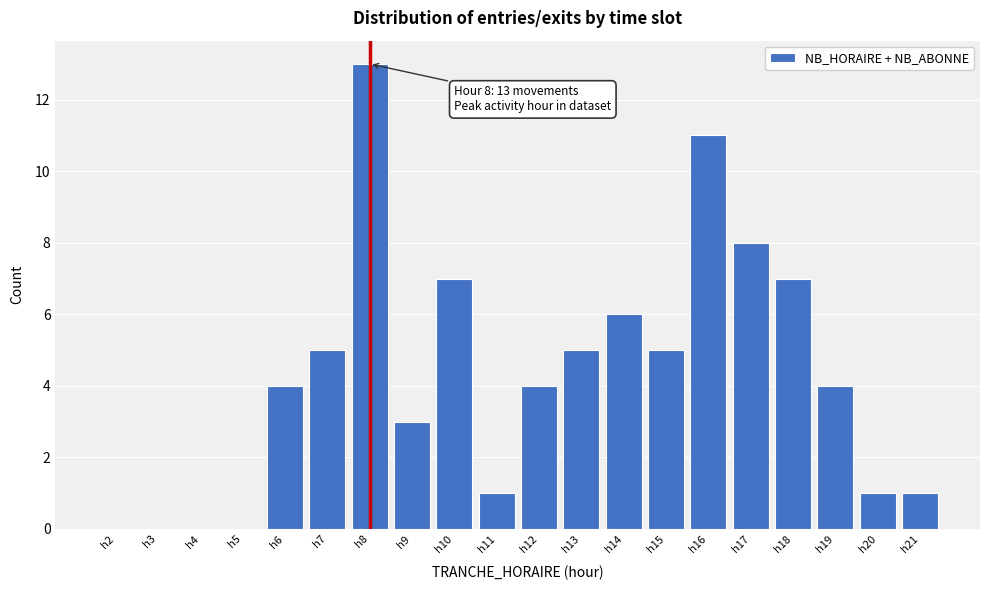

Reading left to right, transcribe all the data shown in this chart.

h2=0	h3=0	h4=0	h5=0	h6=4	h7=5	h8=13	h9=3	h10=7	h11=1	h12=4	h13=5	h14=6	h15=5	h16=11	h17=8	h18=7	h19=4	h20=1	h21=1